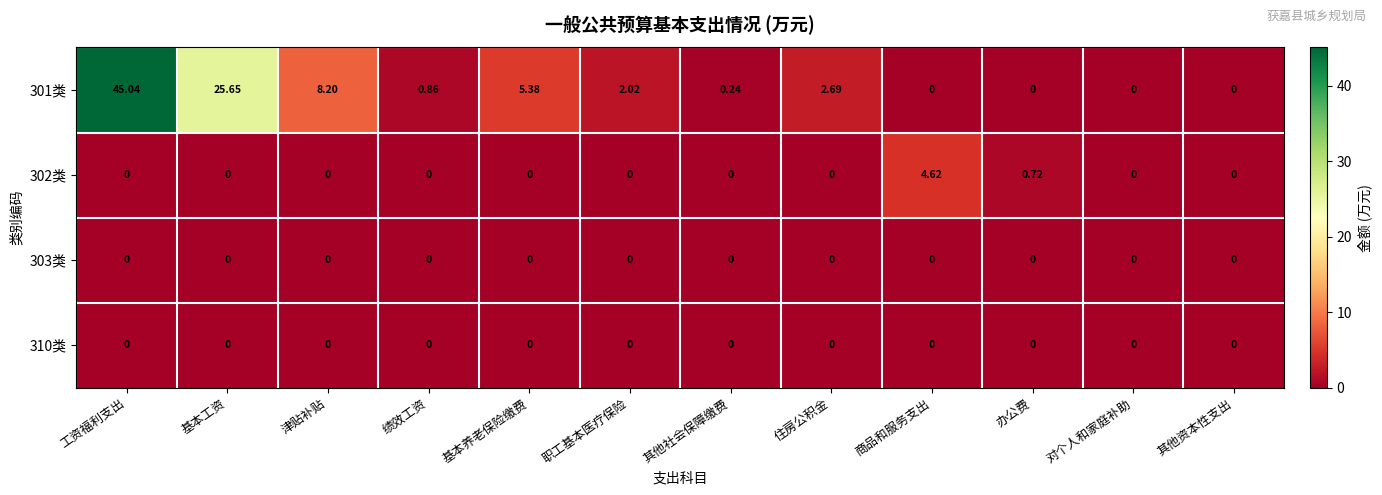

Count the number of data series in this chart.

4